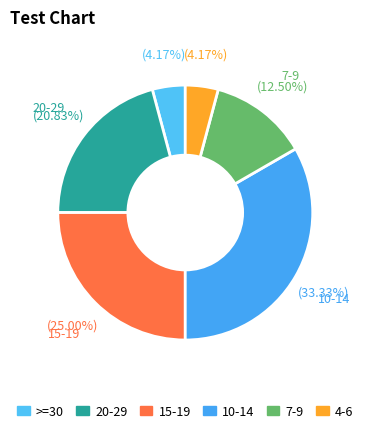

Does any single category account for the majority?

No